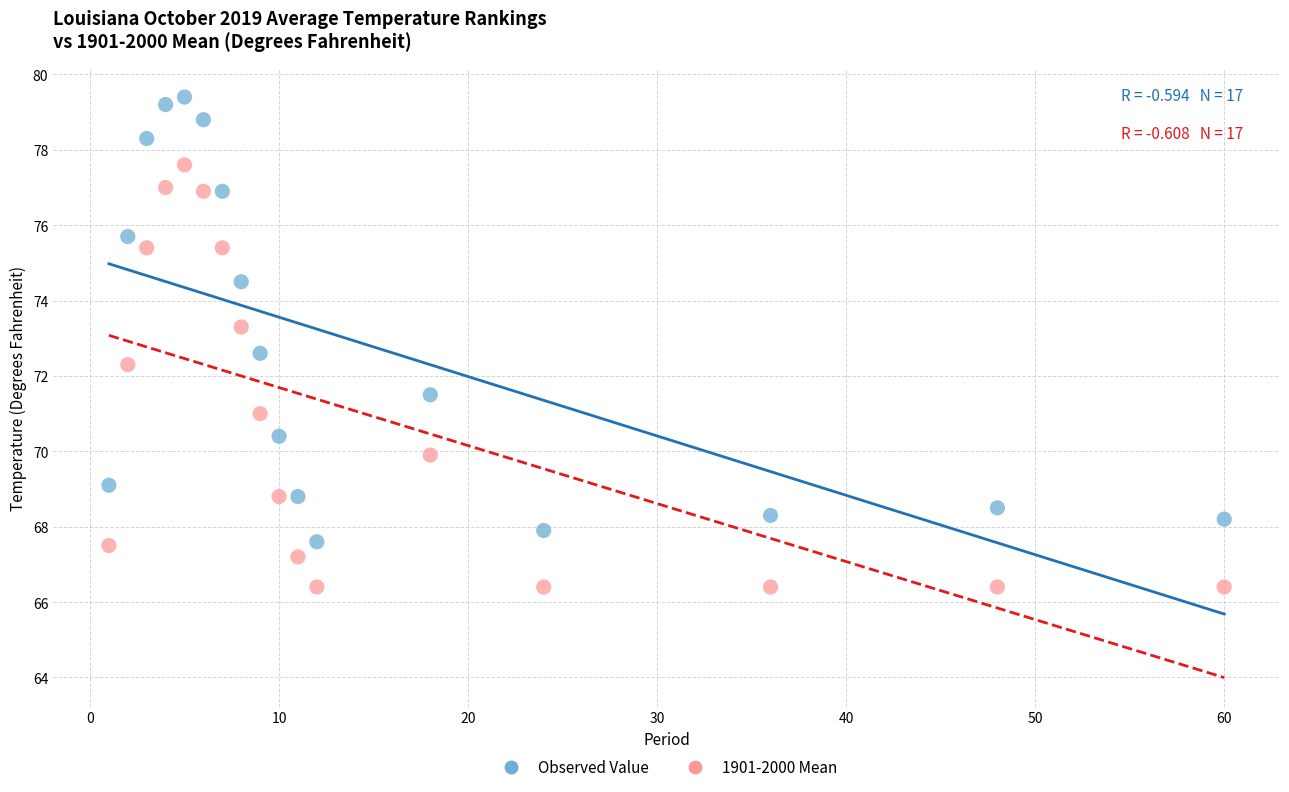

Across all series, what Y value is closest to 72?

72.3